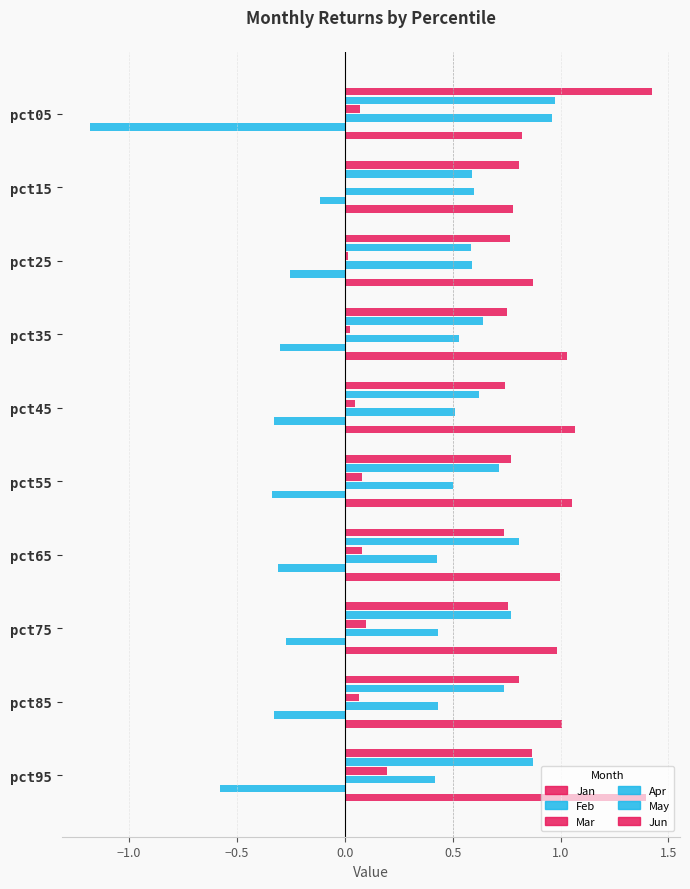

Rank the series by their maximum value, from lowest to highest.

May, Mar, Apr, Feb, Jun, Jan